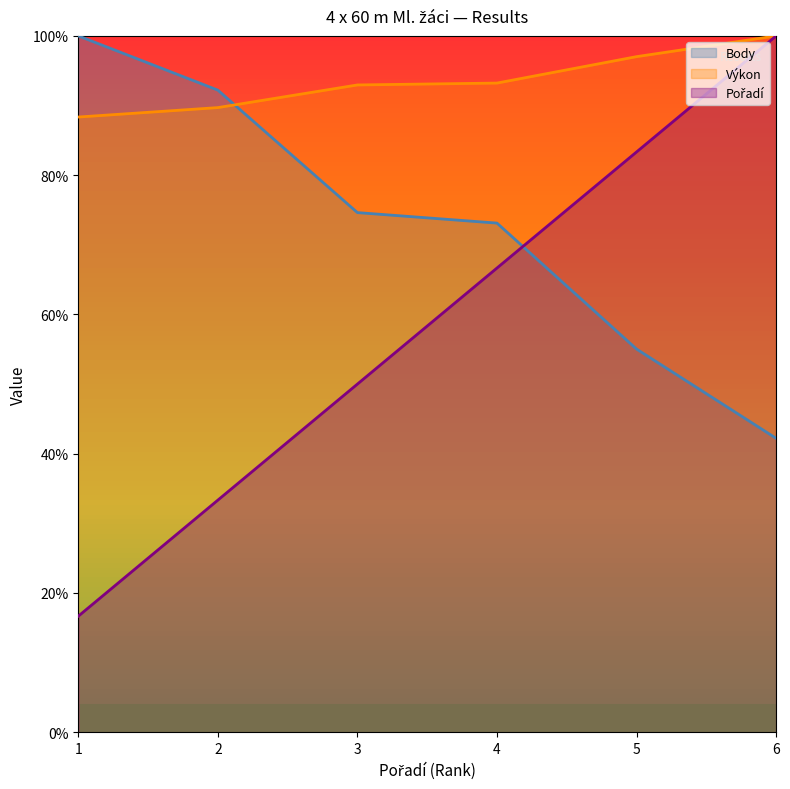

How many distinct data groups are displayed?

3